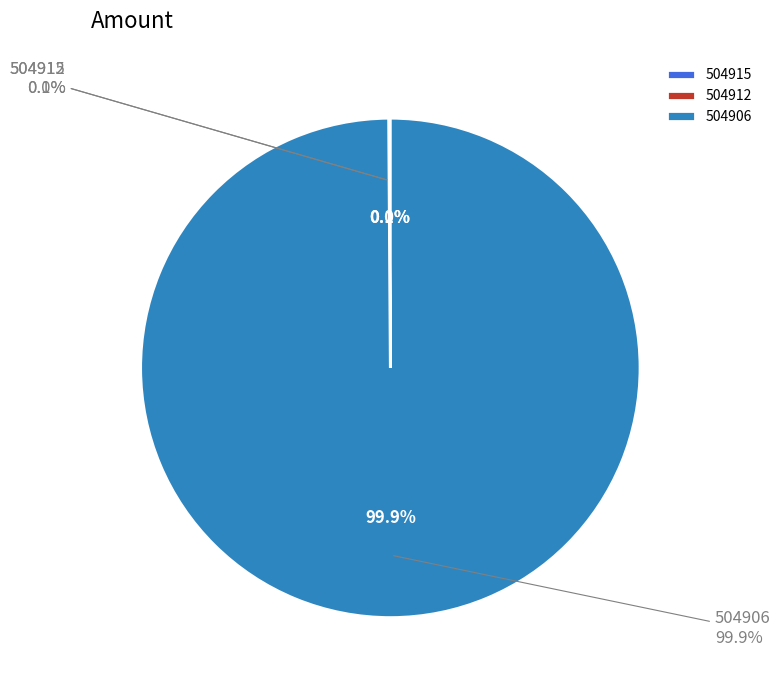

Rank the categories by value from highest to lowest.

504906, 504915, 504912